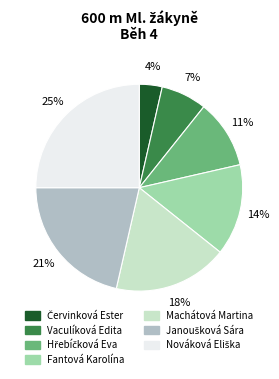

To the nearest percent, what is the difference between the largest and smallest slice percentages?

21%